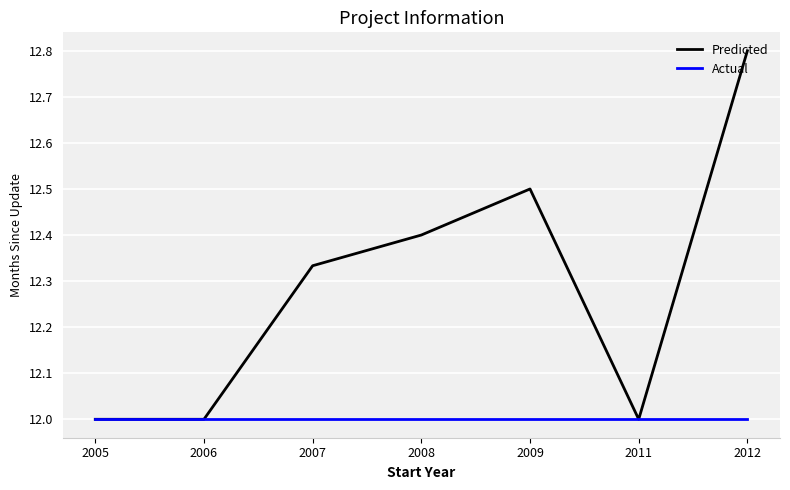

Where is the first local maximum for Predicted?

2009